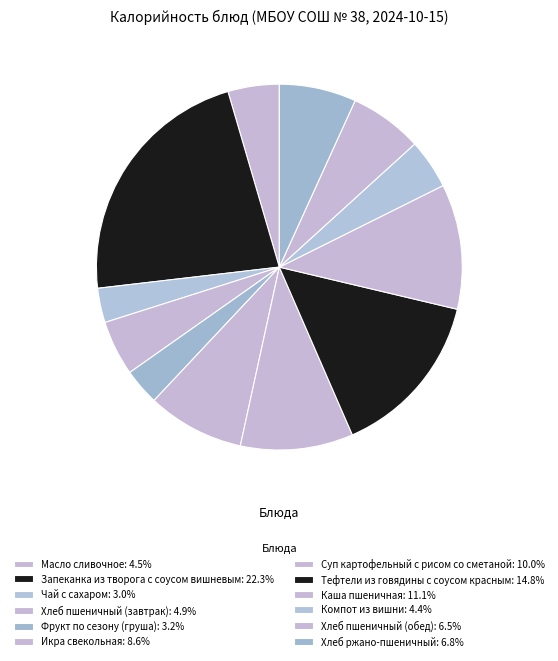

The Суп картофельный с рисом со сметаной slice represents 10% of the pie. True or false?

True